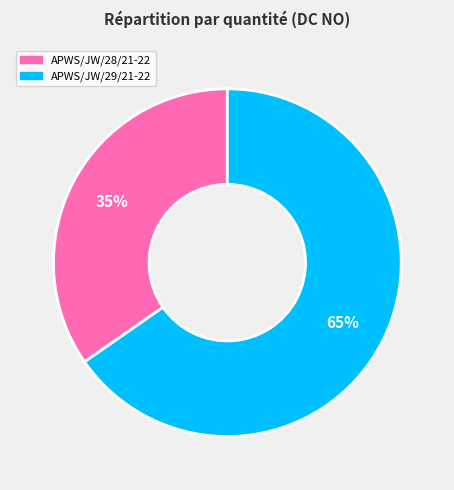

Approximately how many times larger is the value at APWS/JW/28/21-22 compared to APWS/JW/29/21-22?

0.5